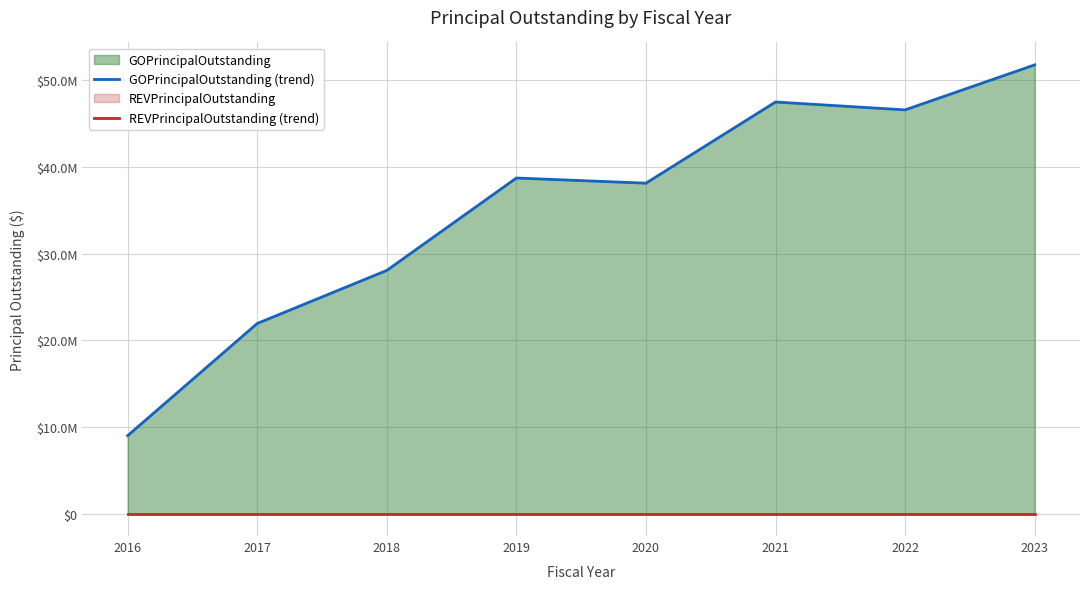

List the series in order of their peak value, lowest first.

REVPrincipalOutstanding (trend), GOPrincipalOutstanding (trend)